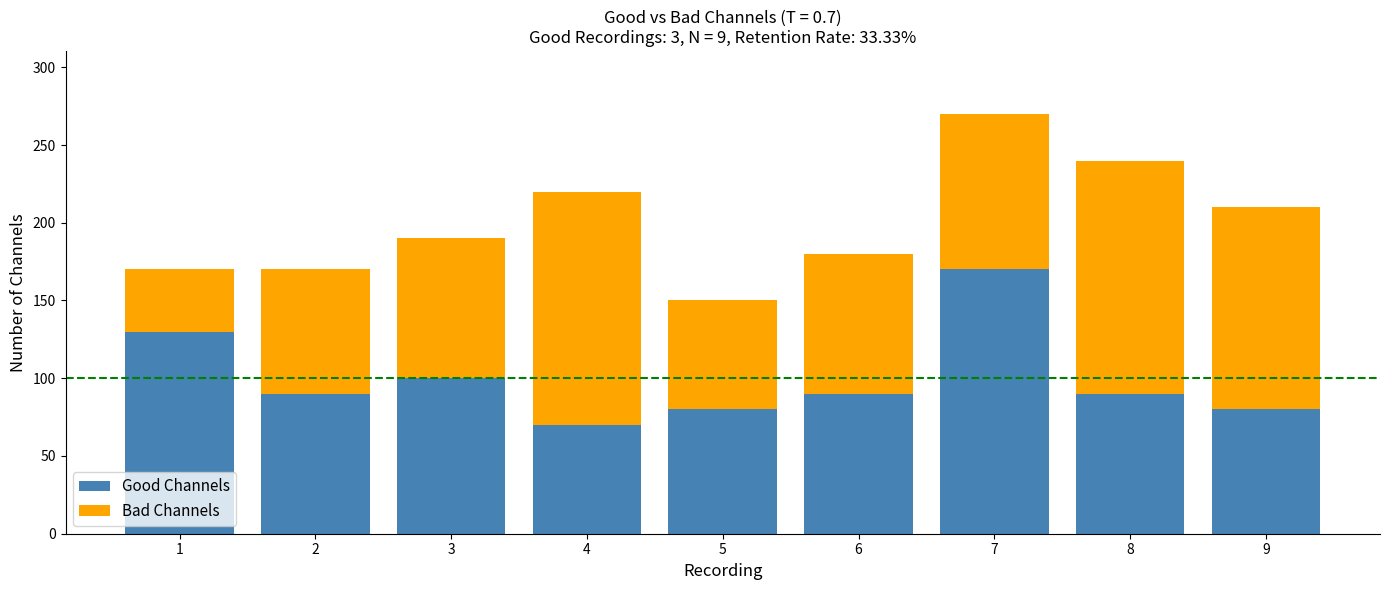

At which category is the sum across all series the highest?

7